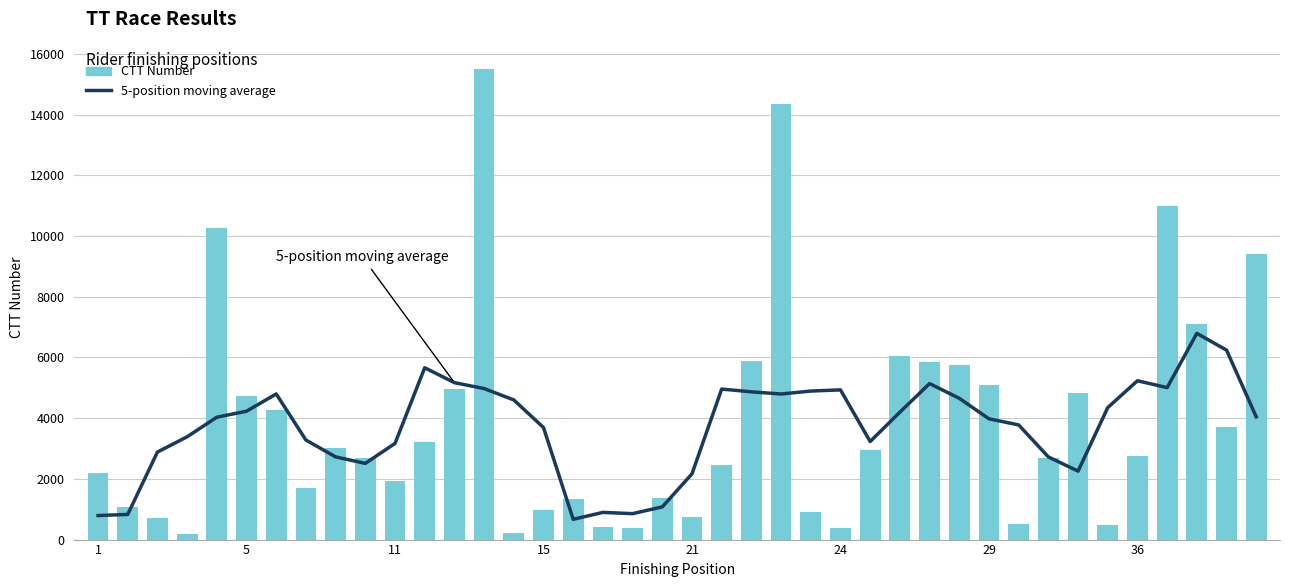

At which label does ctt_number reach its peak?

13